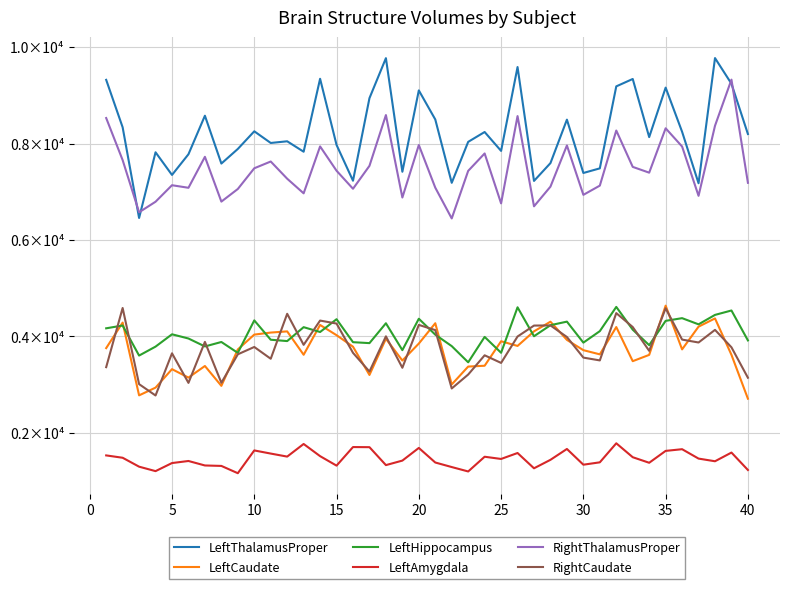

Which series has the largest total across all categories?

LeftThalamusProper